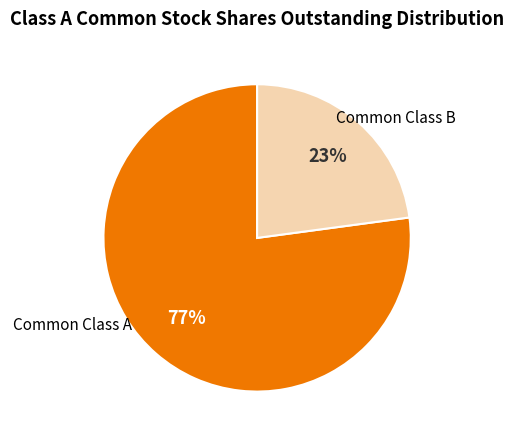

To the nearest percent, what portion does Common Class A represent?

77%